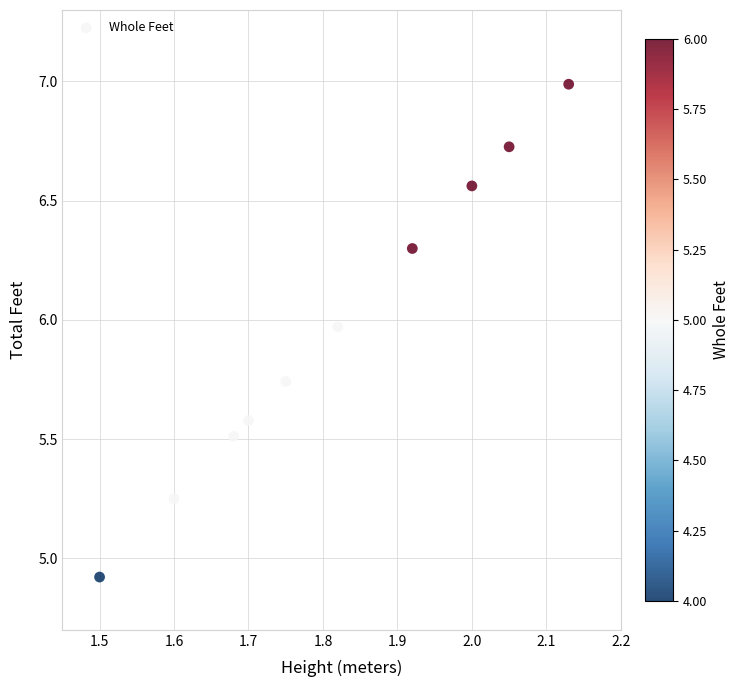

What Y value in the scatter plot is closest to 5?

4.9